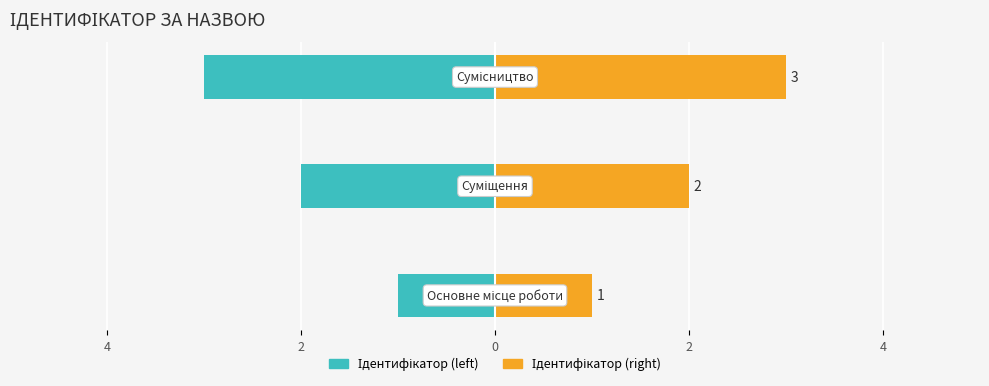

Rank the series at 4 from lowest to highest value.

Ідентифікатор (left), Ідентифікатор (right)